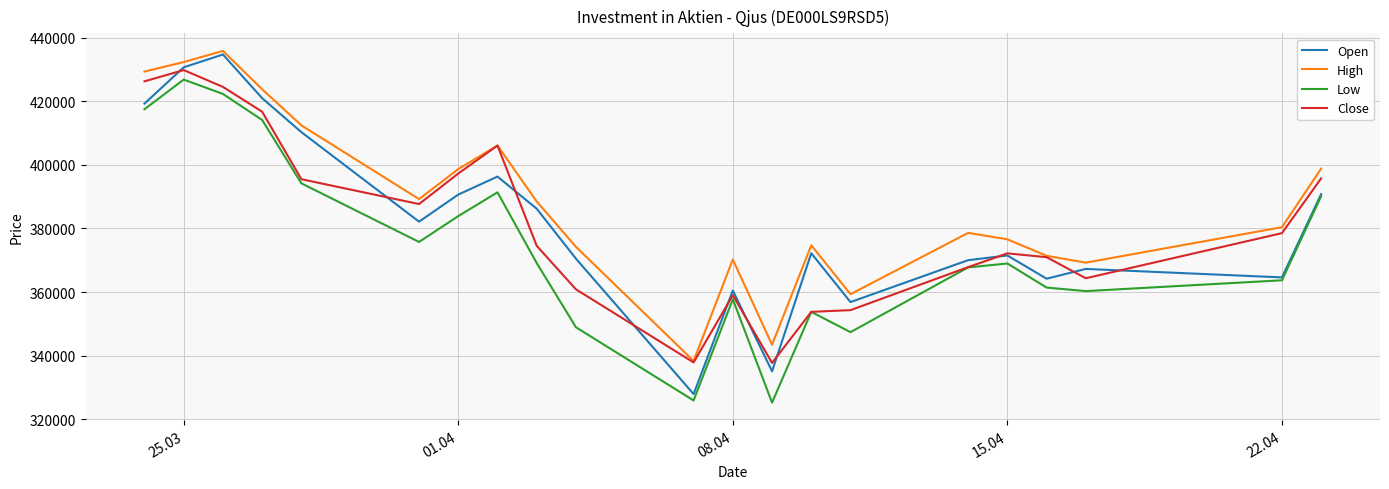

True or false: Low and High cross at least once.

False